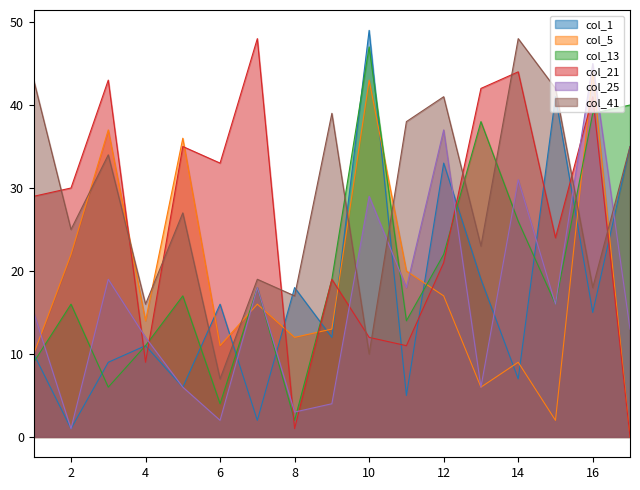

What is the highest value of the col_5 series?

44